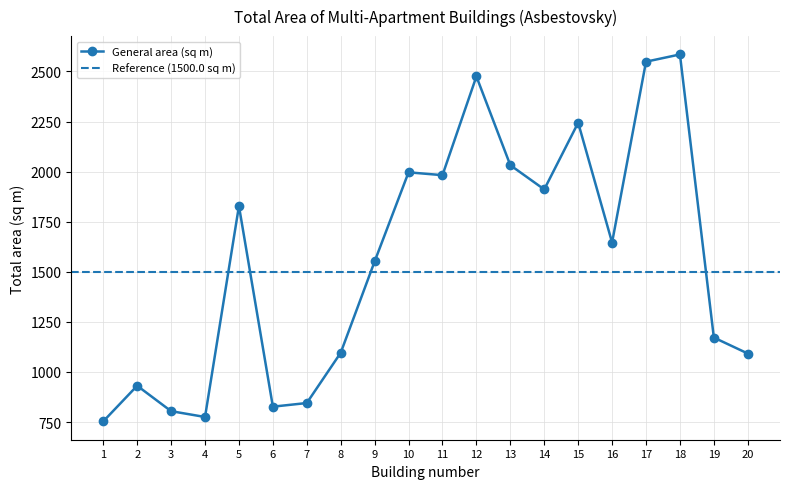

How many points are higher than both their immediate neighbors (excluding endpoints)?

6